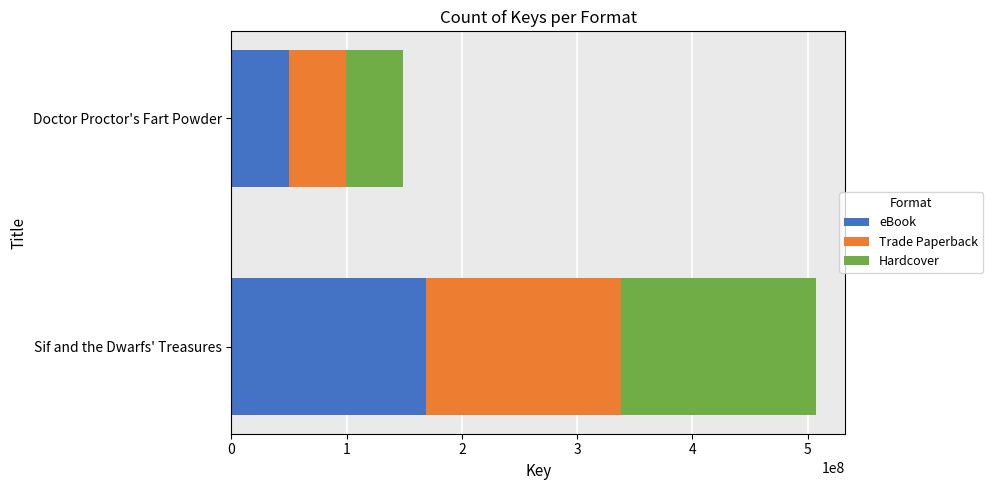

What are all the series names shown in the legend?

eBook, Trade Paperback, Hardcover